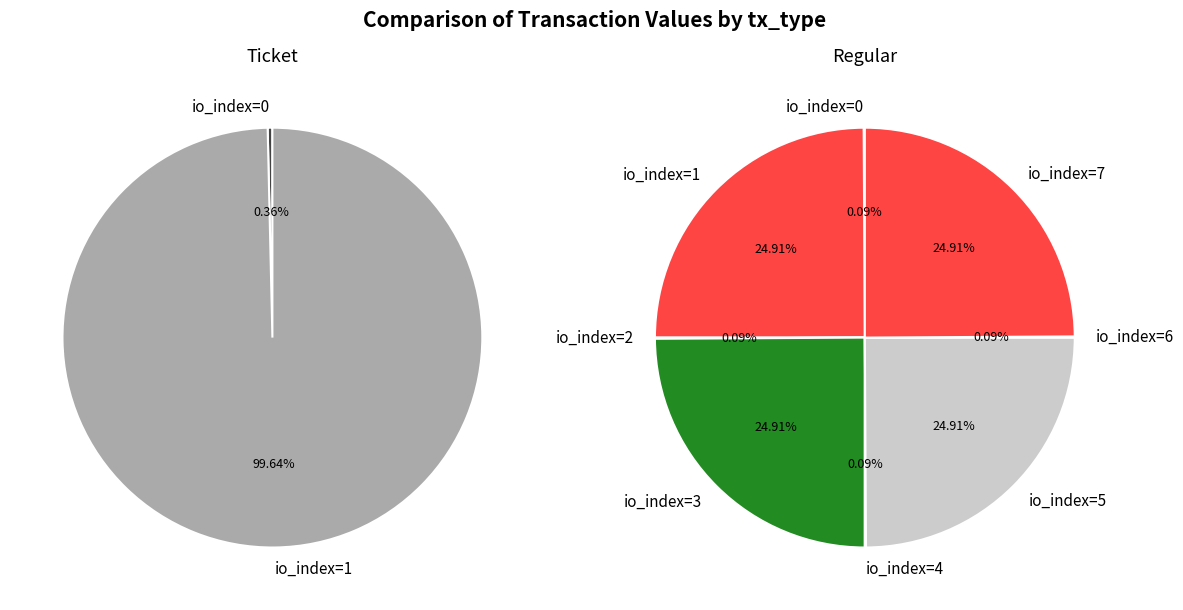

Which has a higher value, 7 or 4?

7